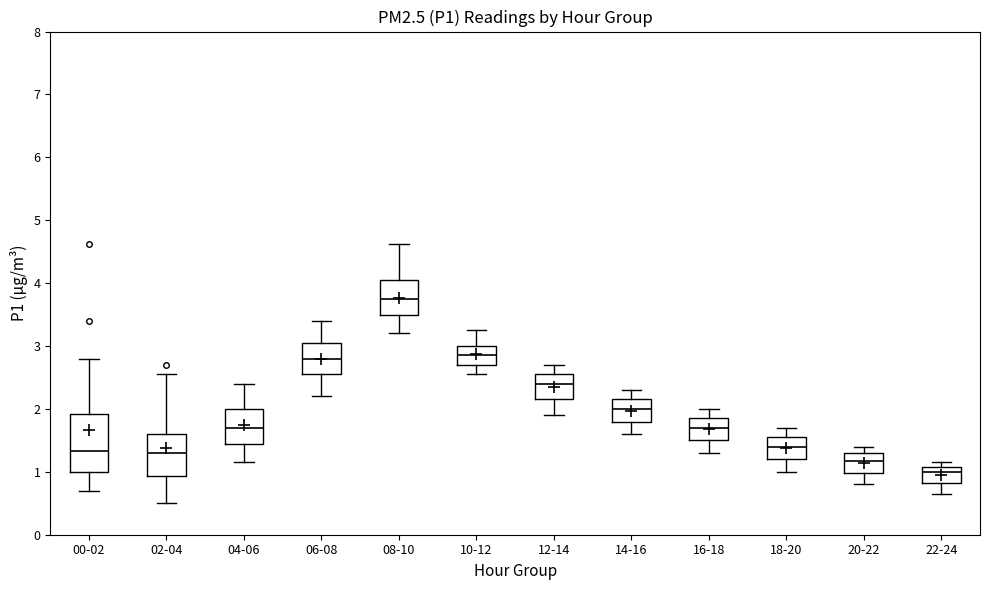

Which box has the highest median line?

08-10